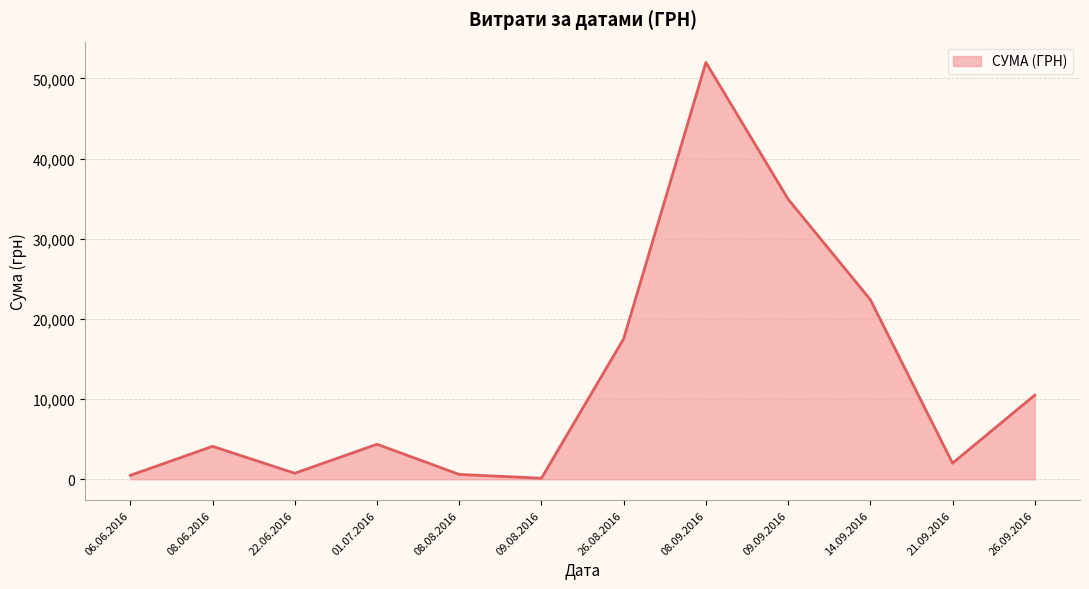

True or false: the data shows 22838.5 at 26.08.2016.

False